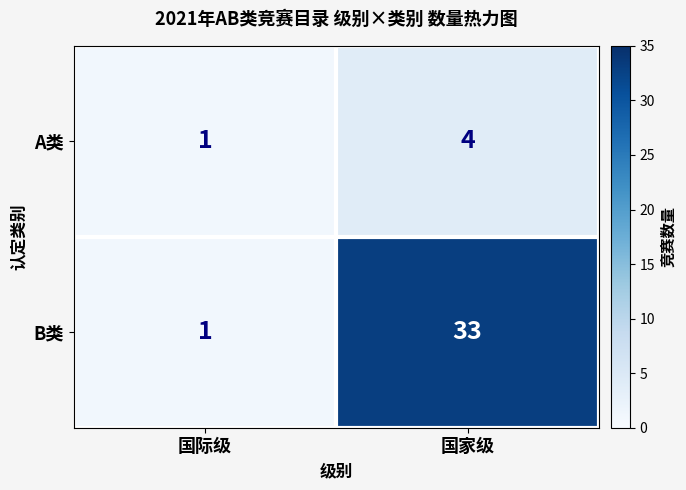

At which category is the sum across all series the highest?

国家级